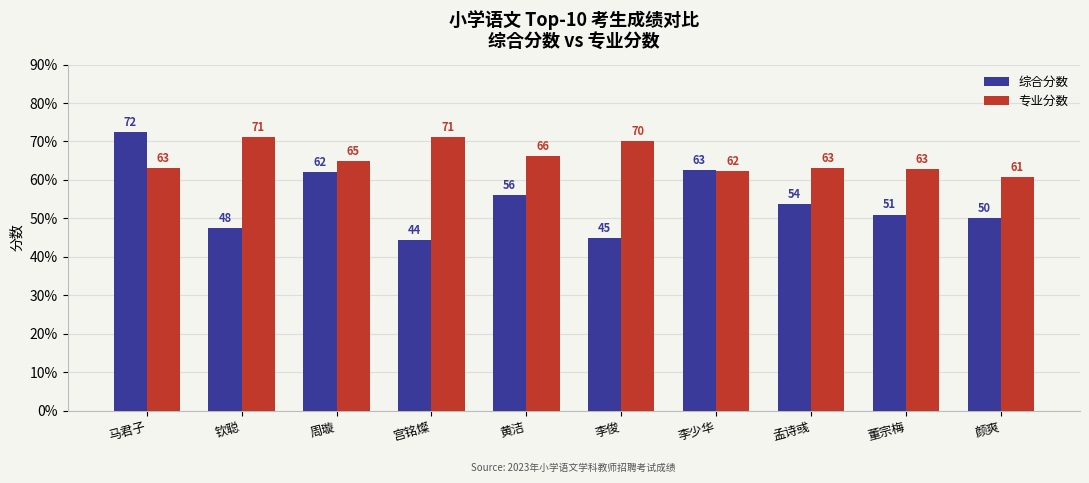

What is the average value of the 专业分数 series?

65.5